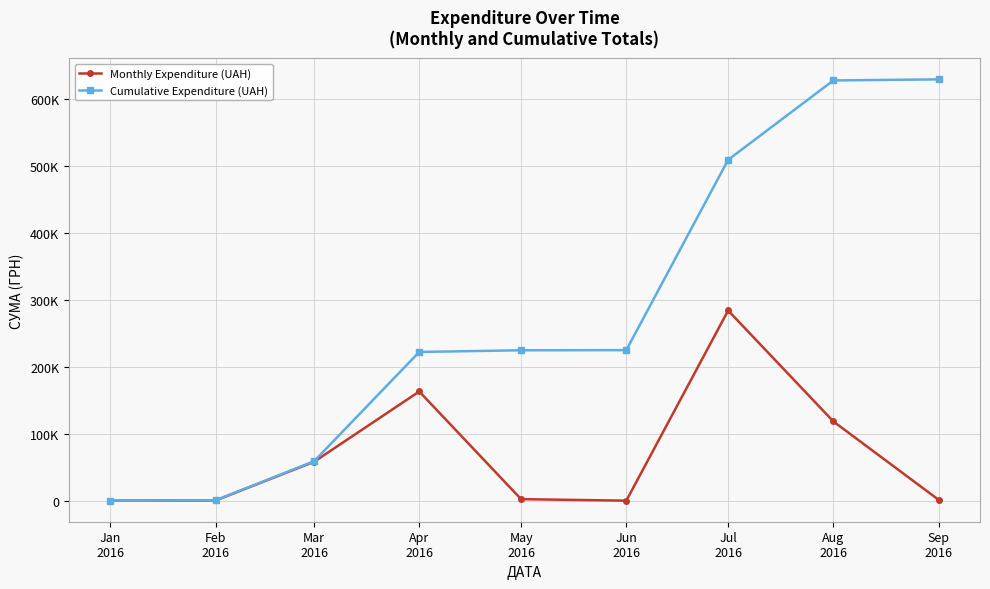

Which series has the largest range (max minus min)?

Cumulative Expenditure (UAH)